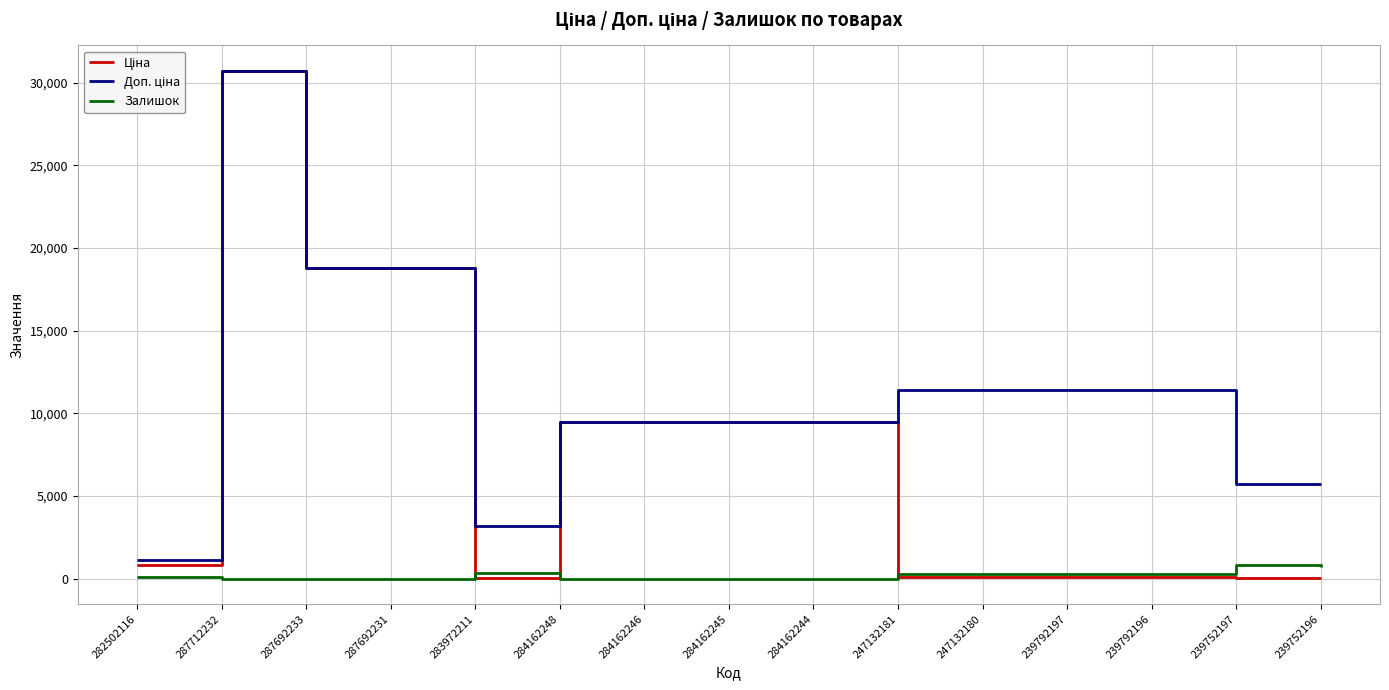

Which category has the highest value across all series?

287712232